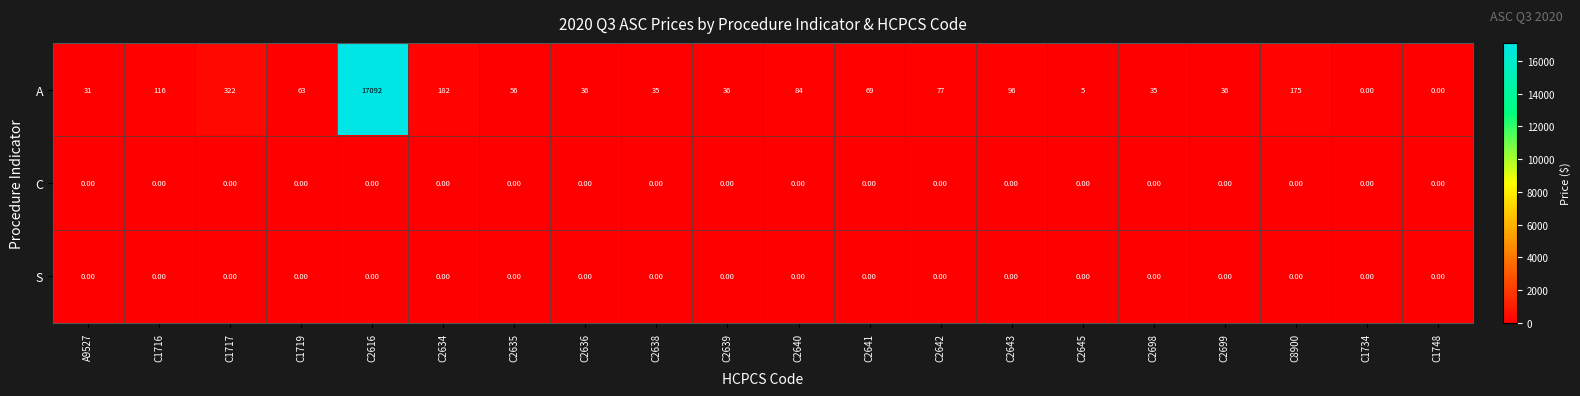

Is the value of S at C2698 greater than the value of A at C2641?

No